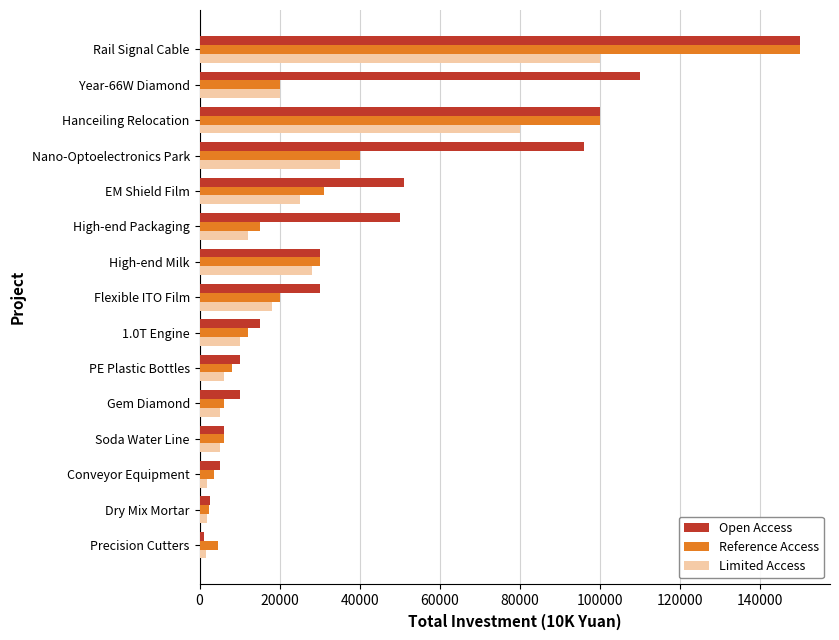

List the series in order of their overall mean, highest first.

Open Access, Reference Access, Limited Access